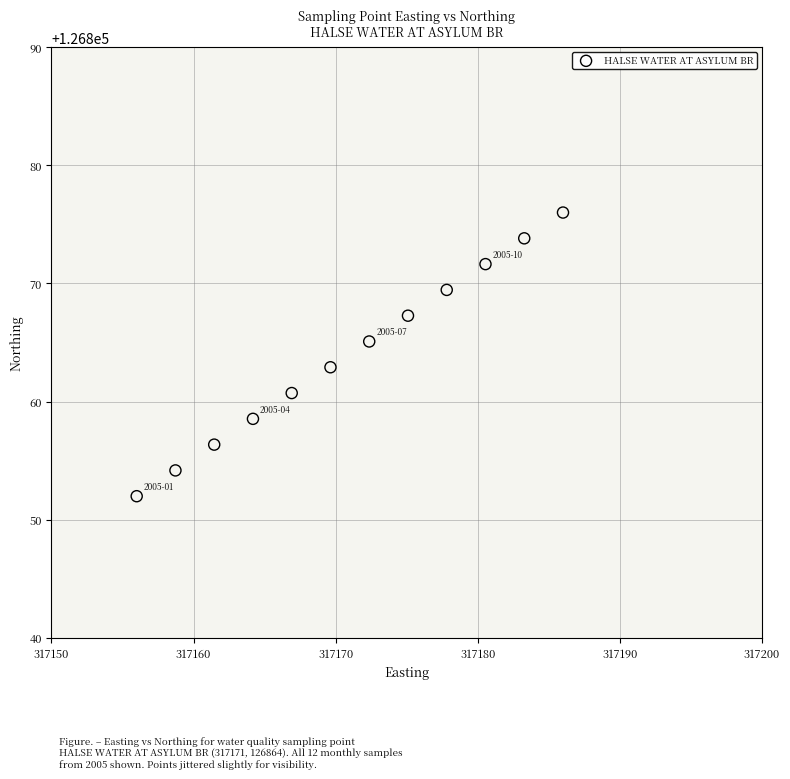

What is the average X value?

317171.0